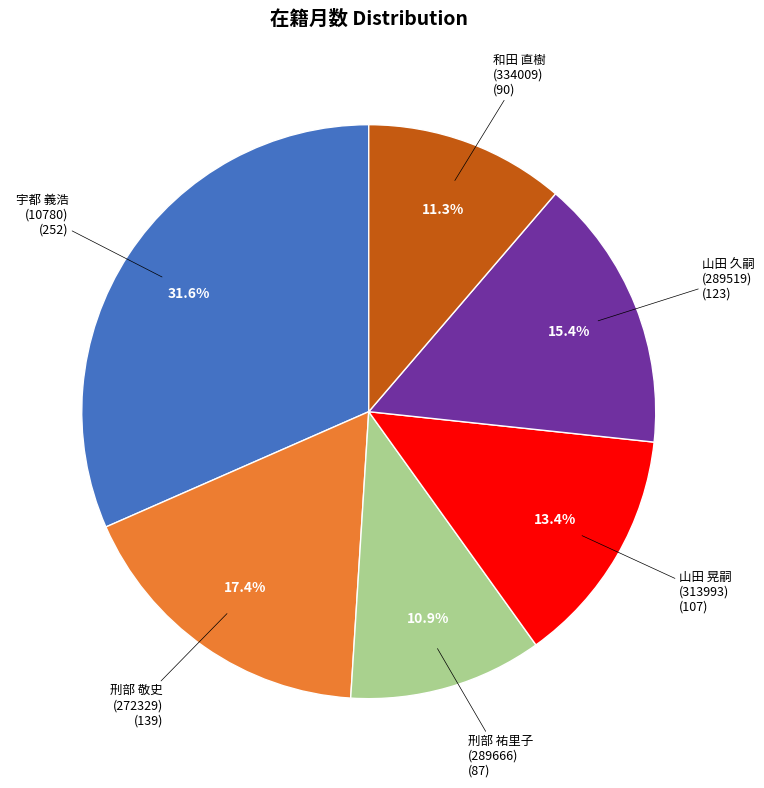

How many segments does this pie chart have?

6